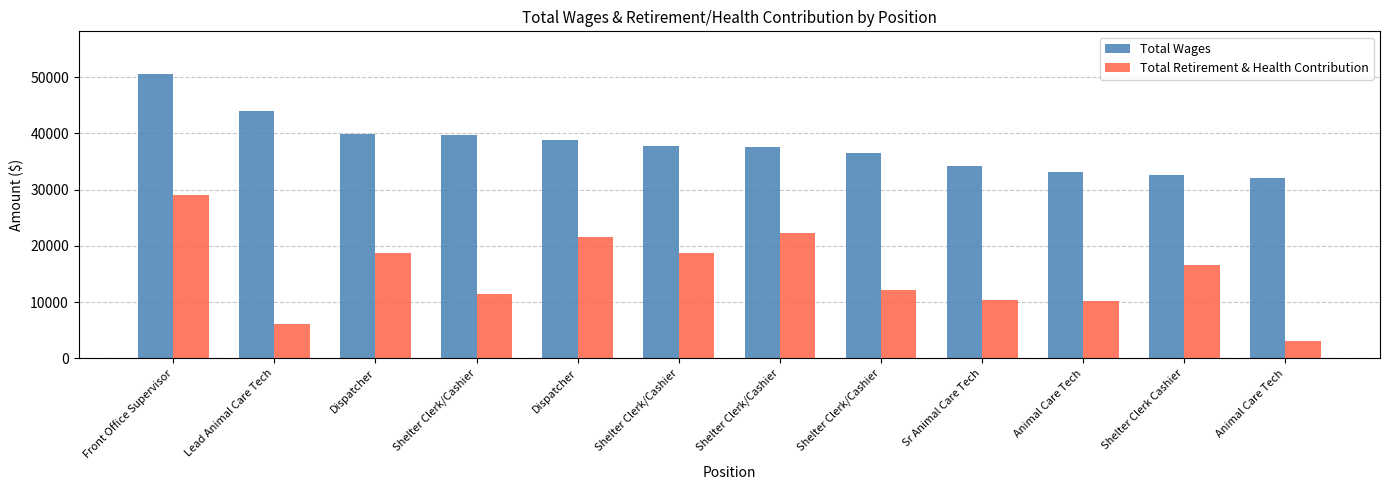

Reading left to right, transcribe all the data shown in this chart.

Total Wages: 50575	43961	39855	39777	38799	37776	37666	36572	34214	33221	32700	32114
Total Retirement & Health Contribution: 29085	6033	18755	11529	21628	18769	22271	12112	10377	10162	16538	3022